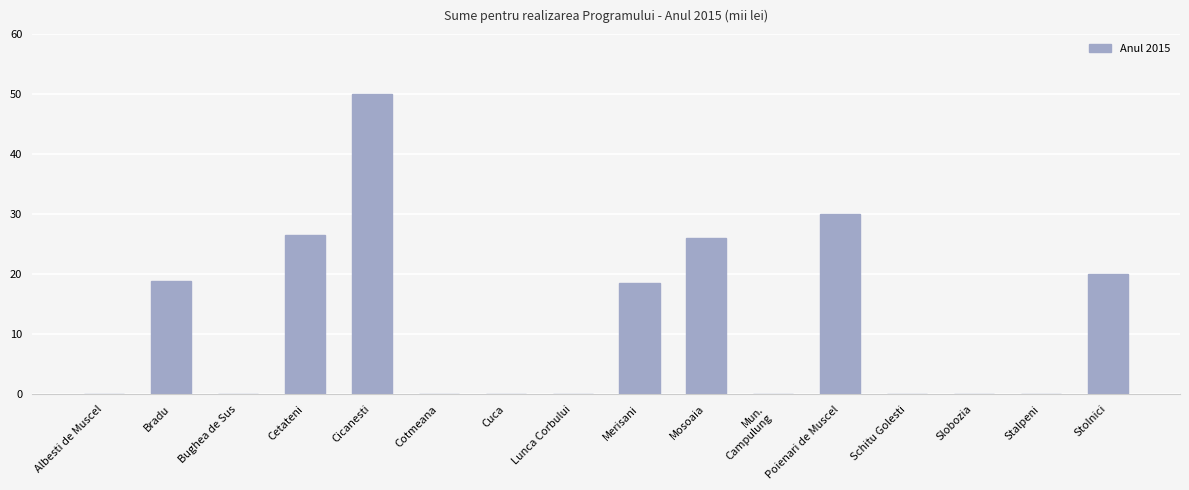

The chart shows a value of 26.6 at Schitu Golesti. True or false?

False